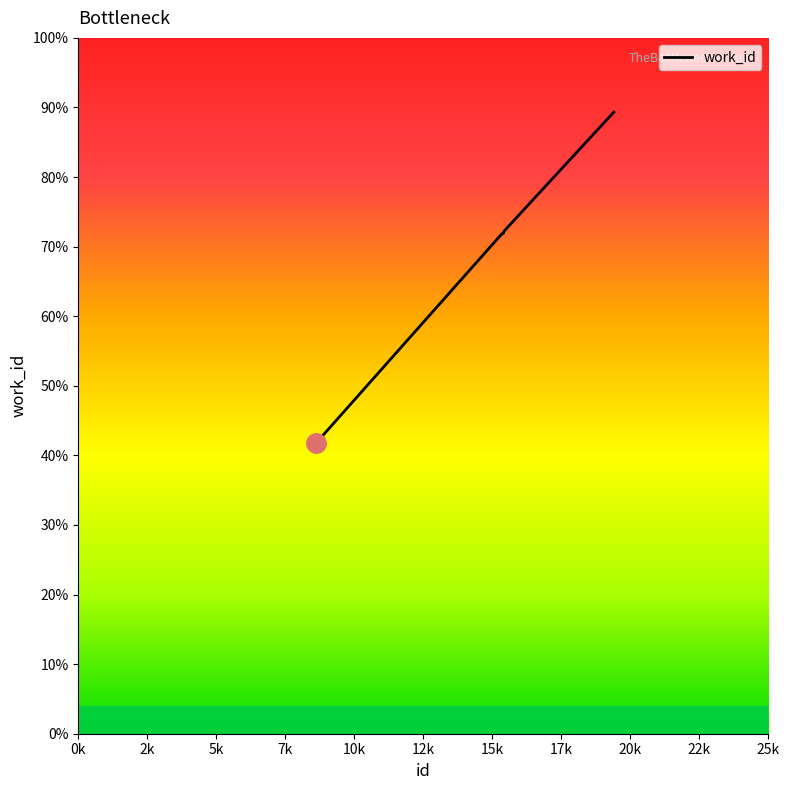

List the labels in order of value, largest first.

19400, 15423, 15393, 15346, 15347, 8620, 8629